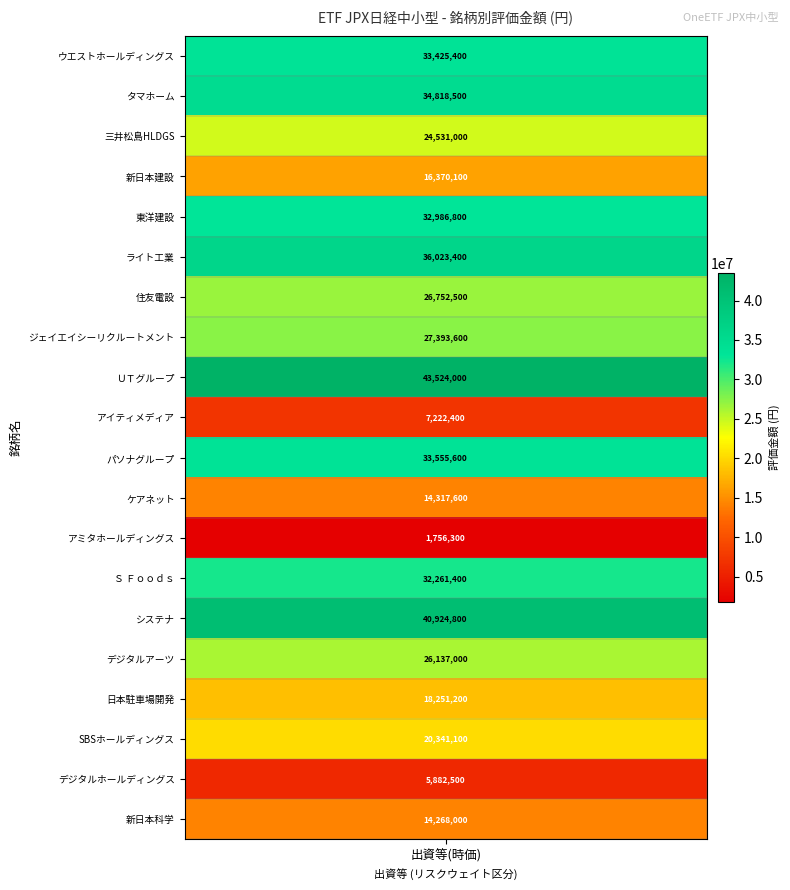

Between ＵＴグループ and ケアネット, which is larger?

ＵＴグループ